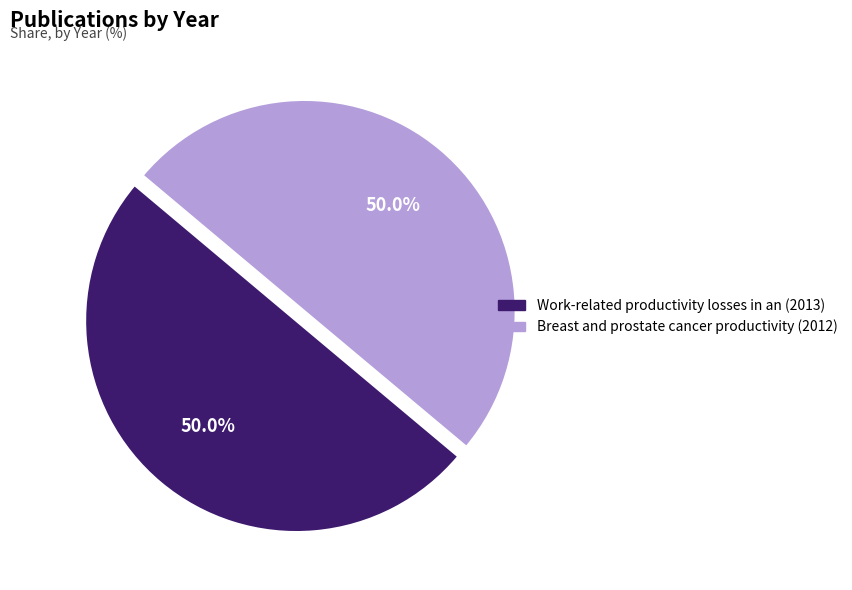

Do Work-related productivity losses in an (2013) and Breast and prostate cancer productivity (2012) together represent more than half of the pie?

Yes